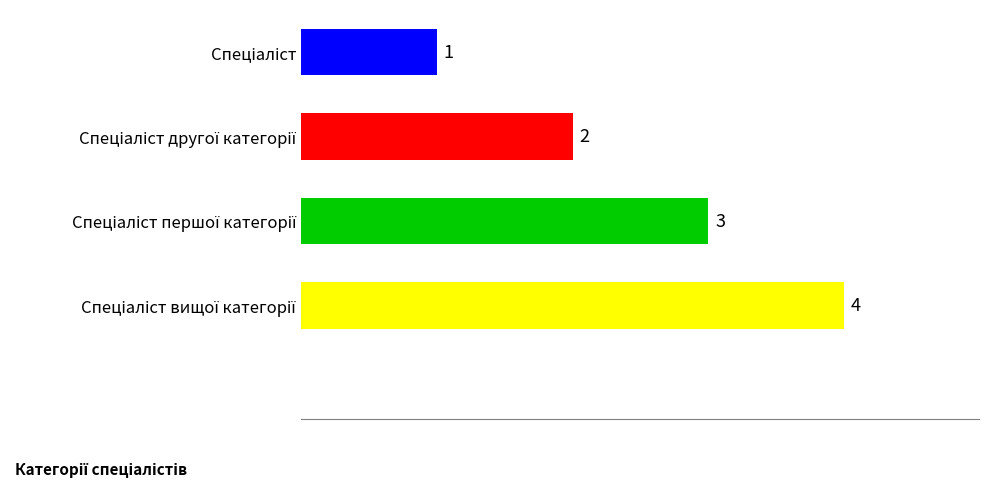

What is the sum of all values?

10